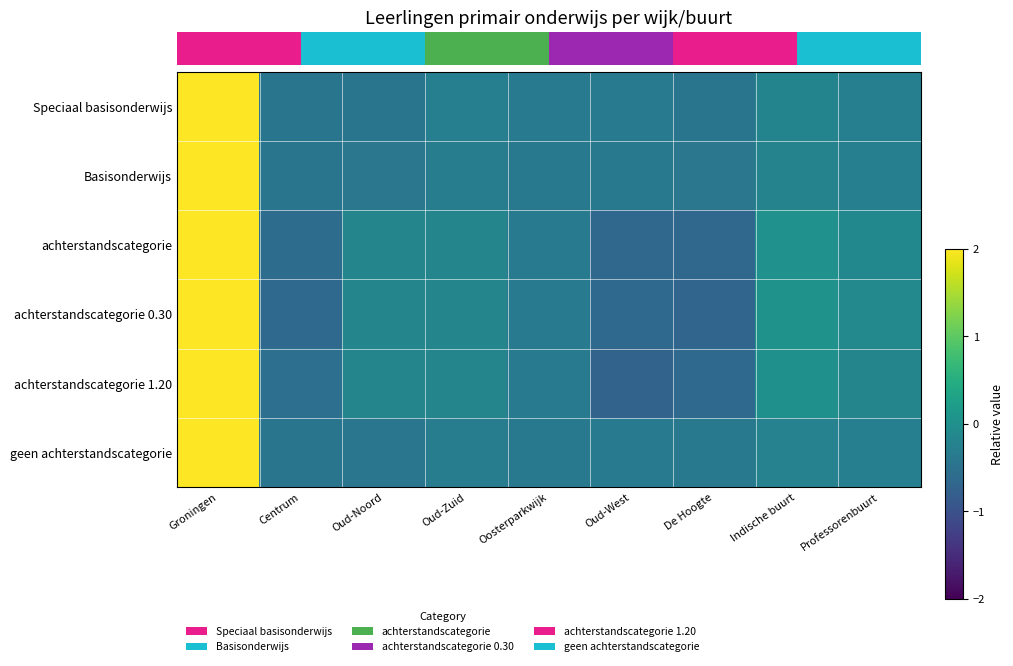

Is it true that Basisonderwijs equals -0.2 at Professorenbuurt?

False